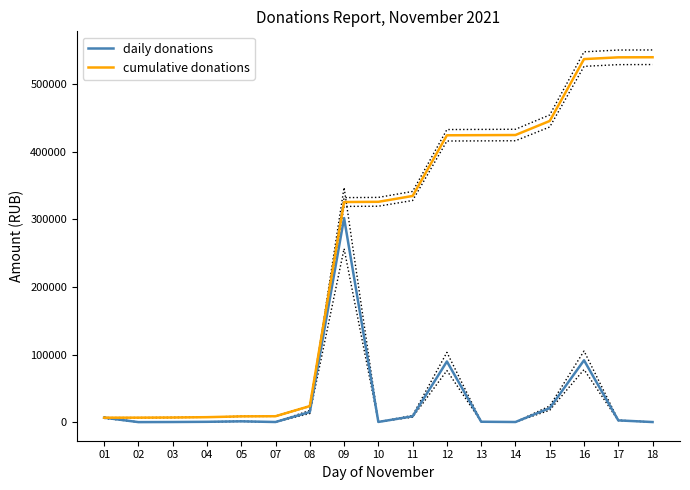

What is the total value across all series at 10?

326351.0